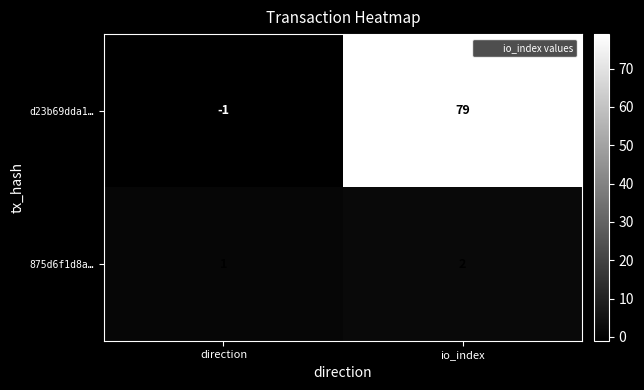

Which category has the lowest value in the 875d6f1d8a… series?

direction